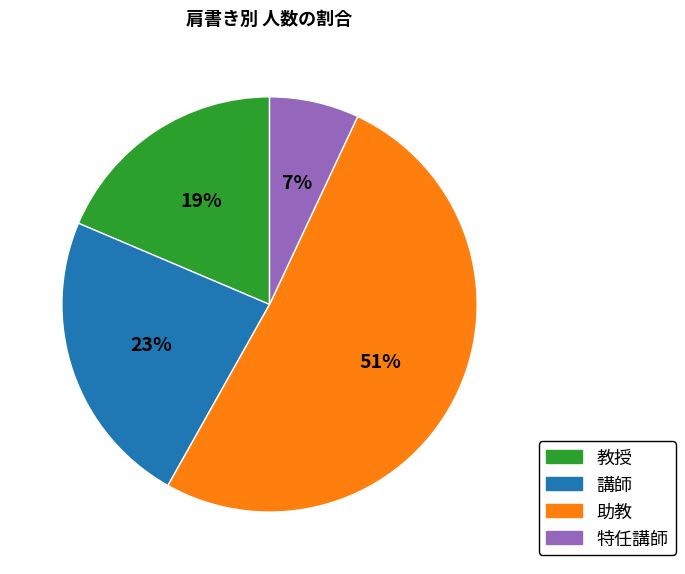

Which slice is the smallest?

特任講師